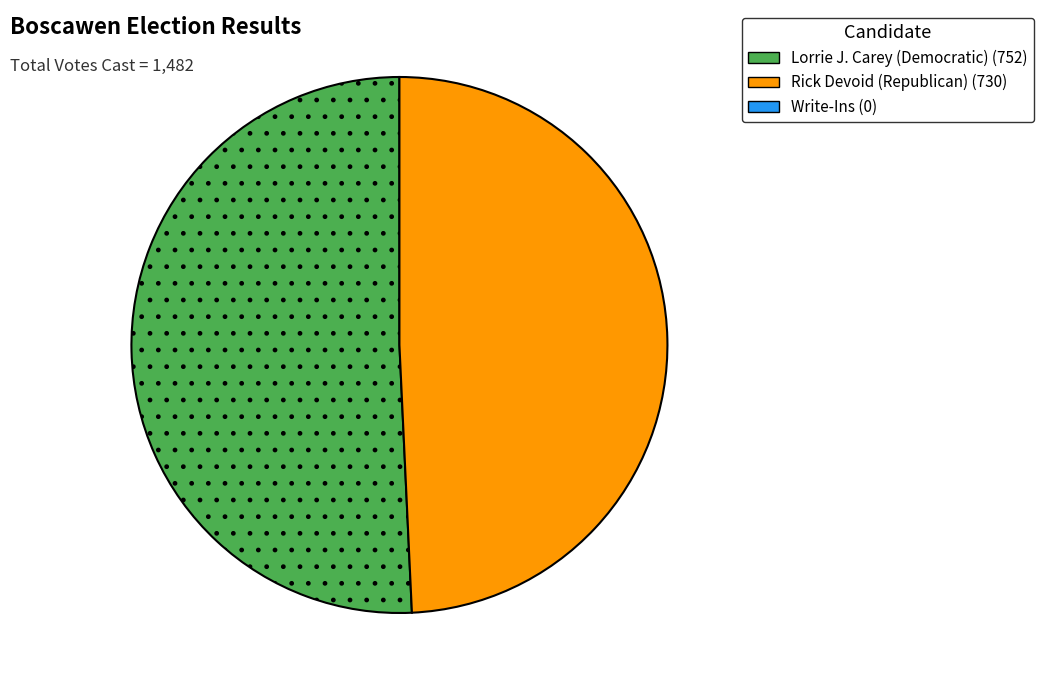

Does any single category account for the majority?

Yes